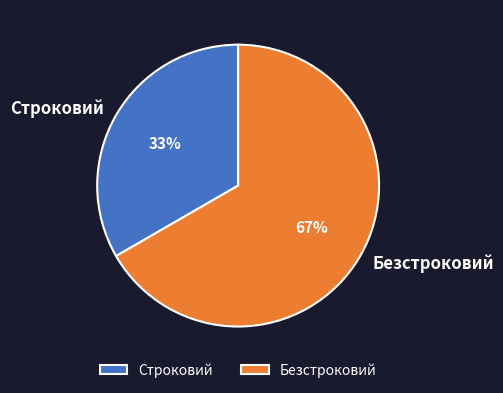

To the nearest percent, what is the combined percentage of Строковий and Безстроковий?

100%